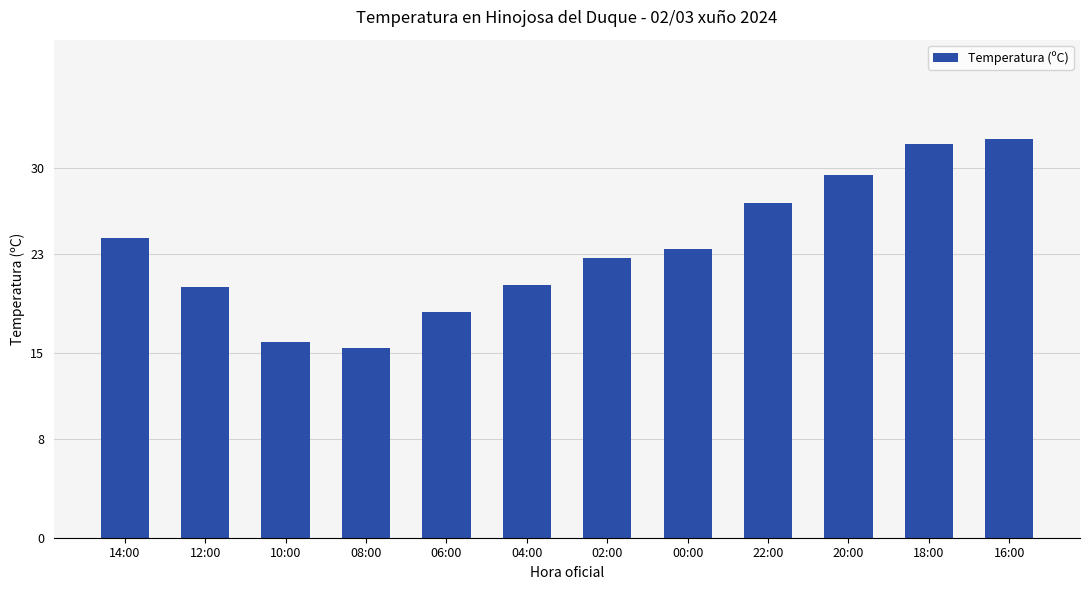

What is the sum of all values?

281.5